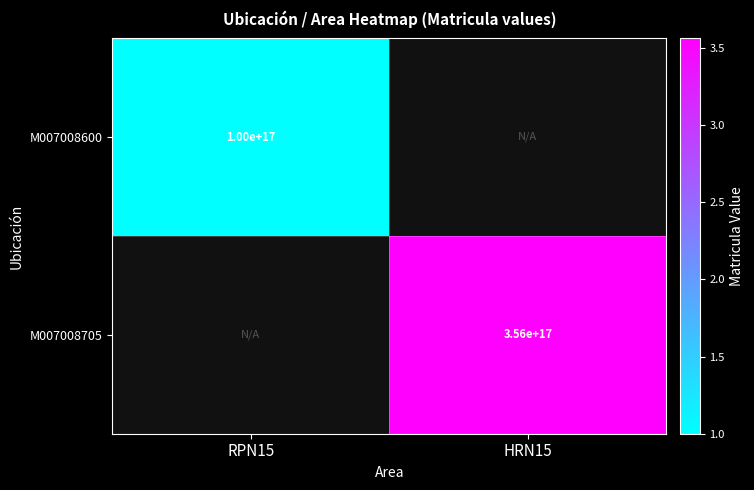

What is the maximum value shown in the chart?

356070362005573056.0